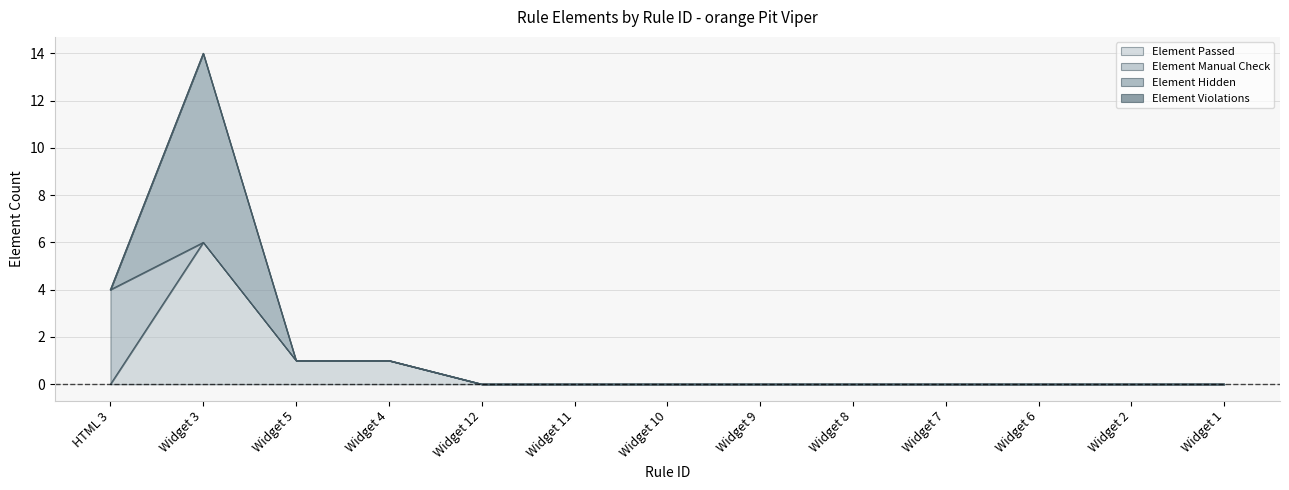

Is it true that Element Hidden equals 4 at Widget 9?

False